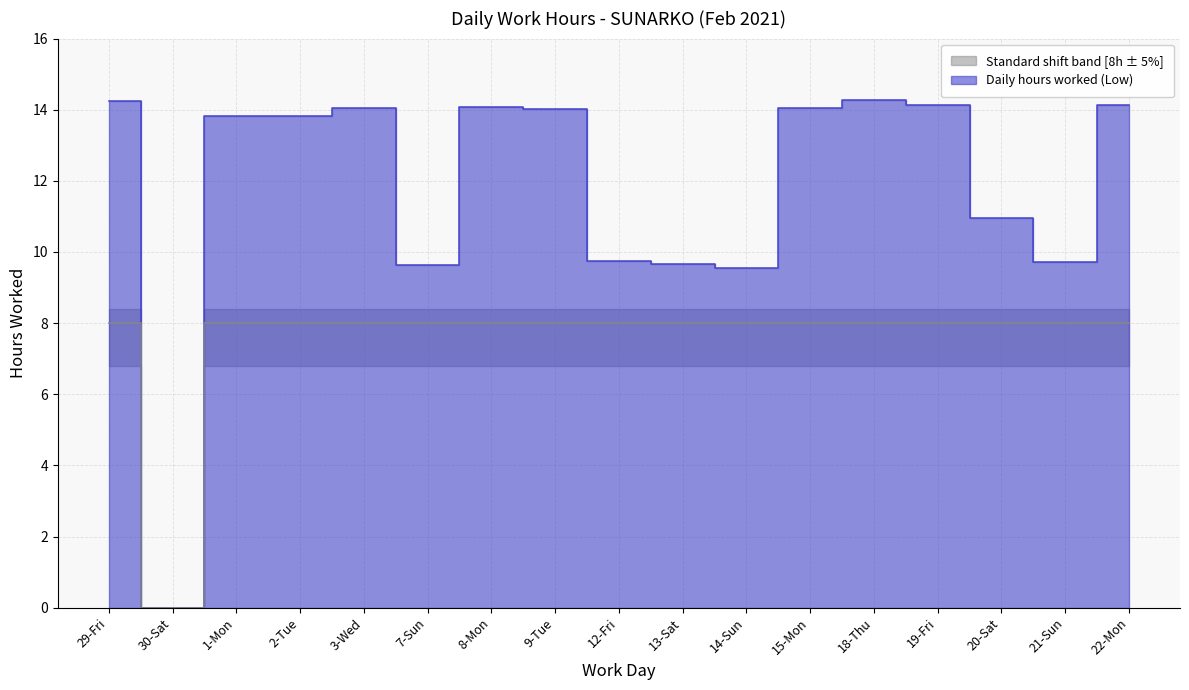

True or false: Low (hours worked) and Lower bound intersect in this chart.

False